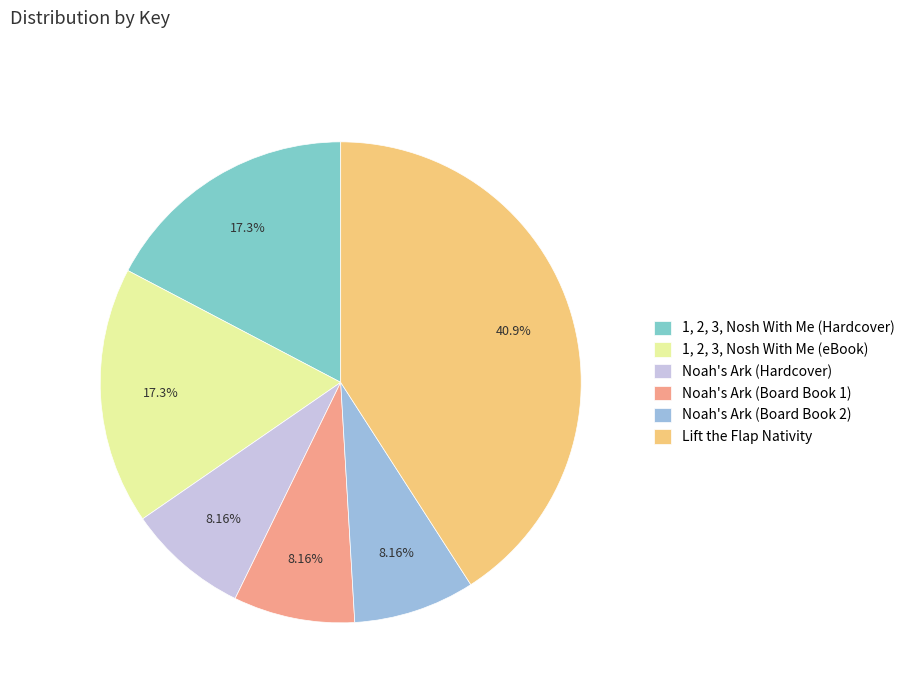

The Noah's Ark (Hardcover) slice represents 1% of the pie. True or false?

False